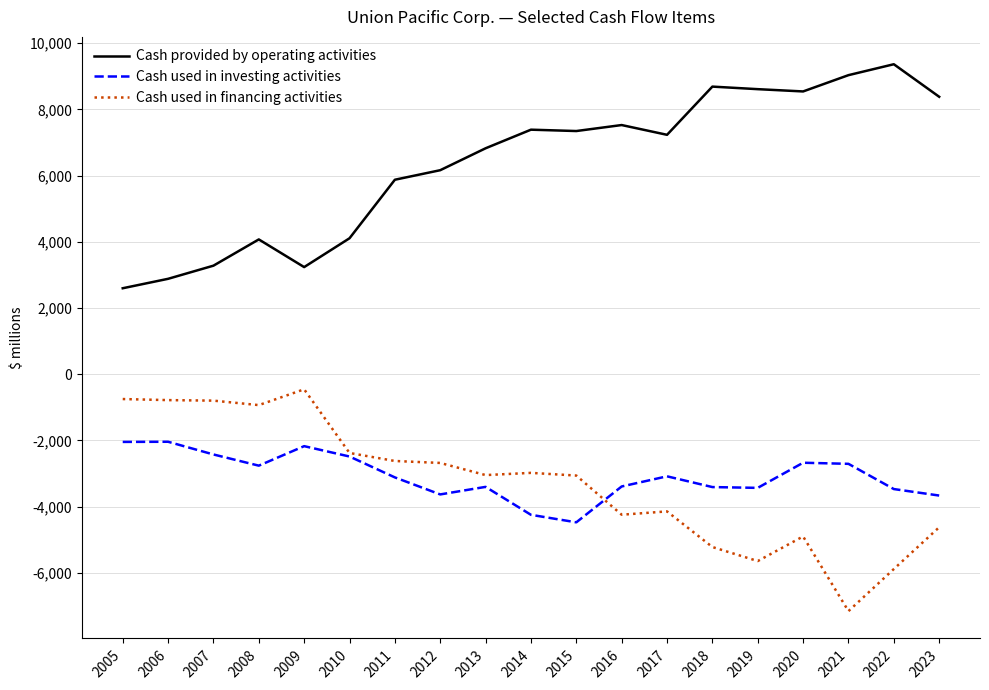

Between 2005 and 2013, which series saw the biggest shift?

Cash provided by operating activities